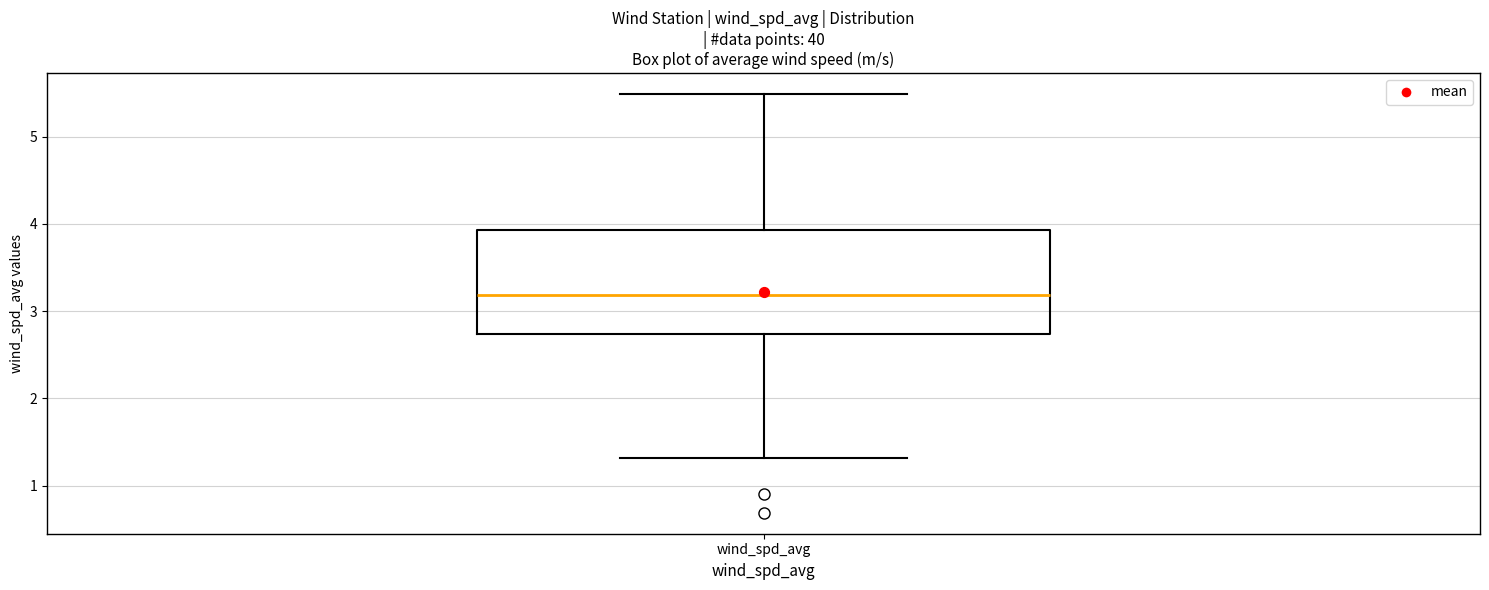

Read this box plot against the y-axis: the position of the median line, the range covered by the box, and the ends of both whiskers. The values are not printed on the chart, so give them approximately, as read against the axis.

median 3.2, box 2.7 to 3.9, whiskers 1.3 to 5.5